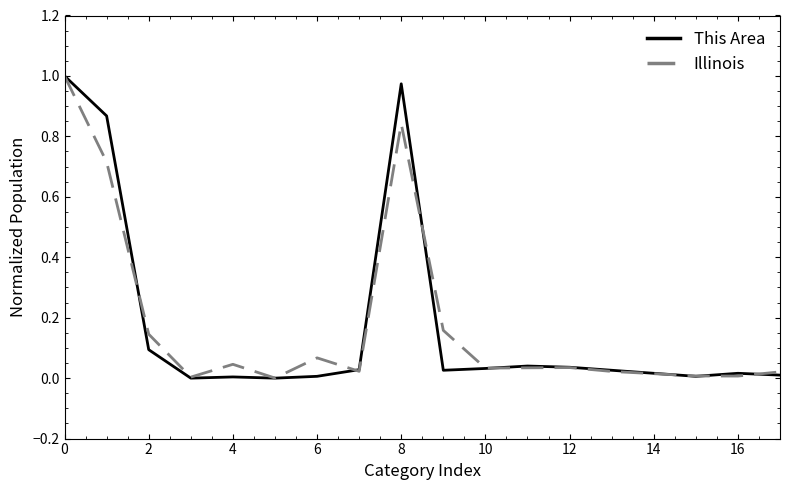

Is the value of Illinois at 4 greater than the value of This Area at 6?

Yes